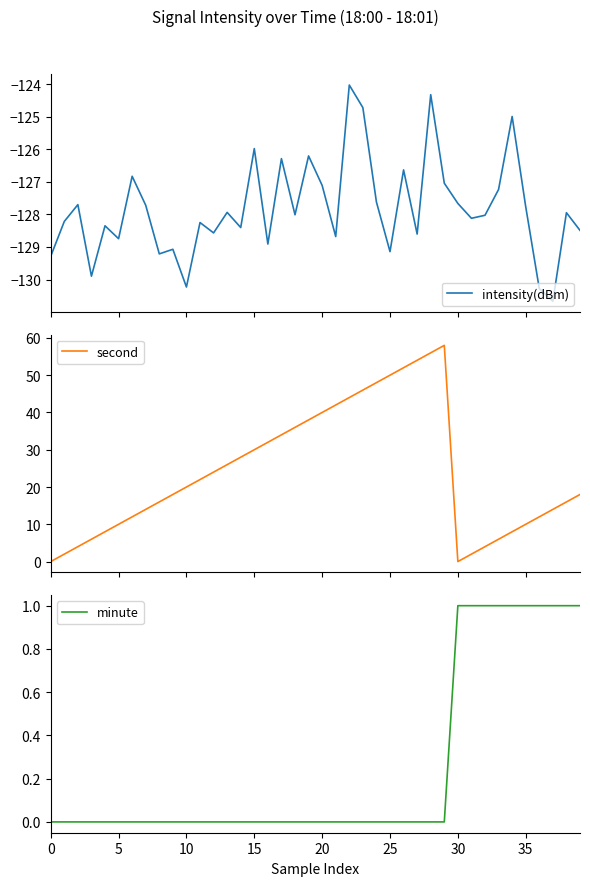

What is the minimum value for intensity(dBm)?

-130.7